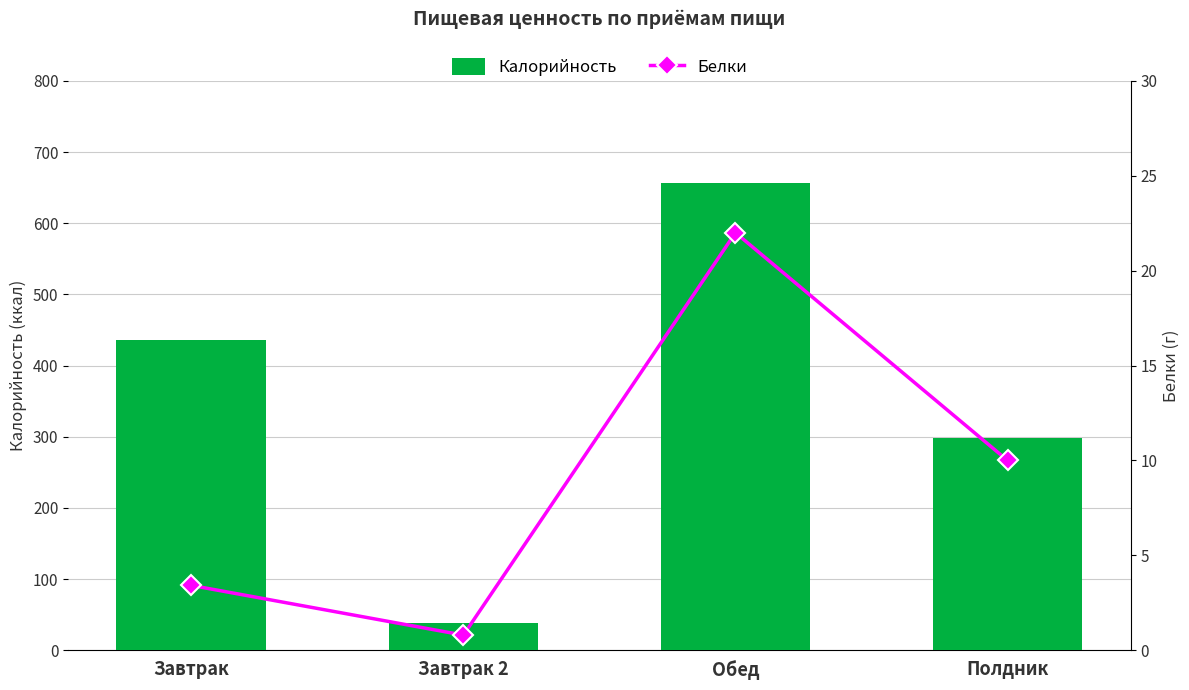

At which label is Калорийность closest to 347?

Полдник